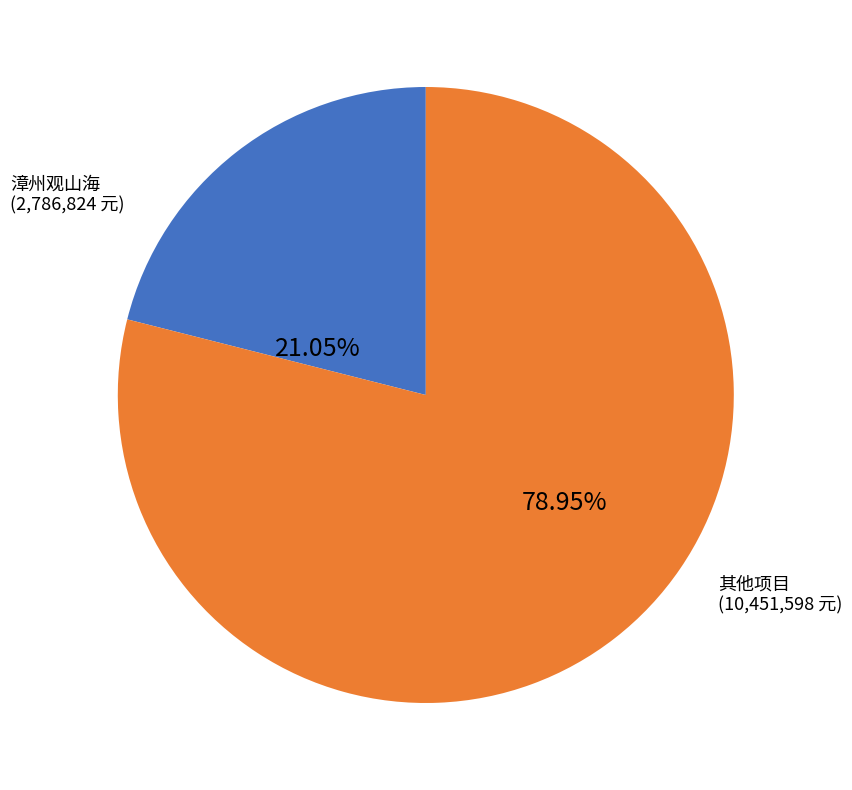

Which category has the biggest portion of the pie?

其他项目